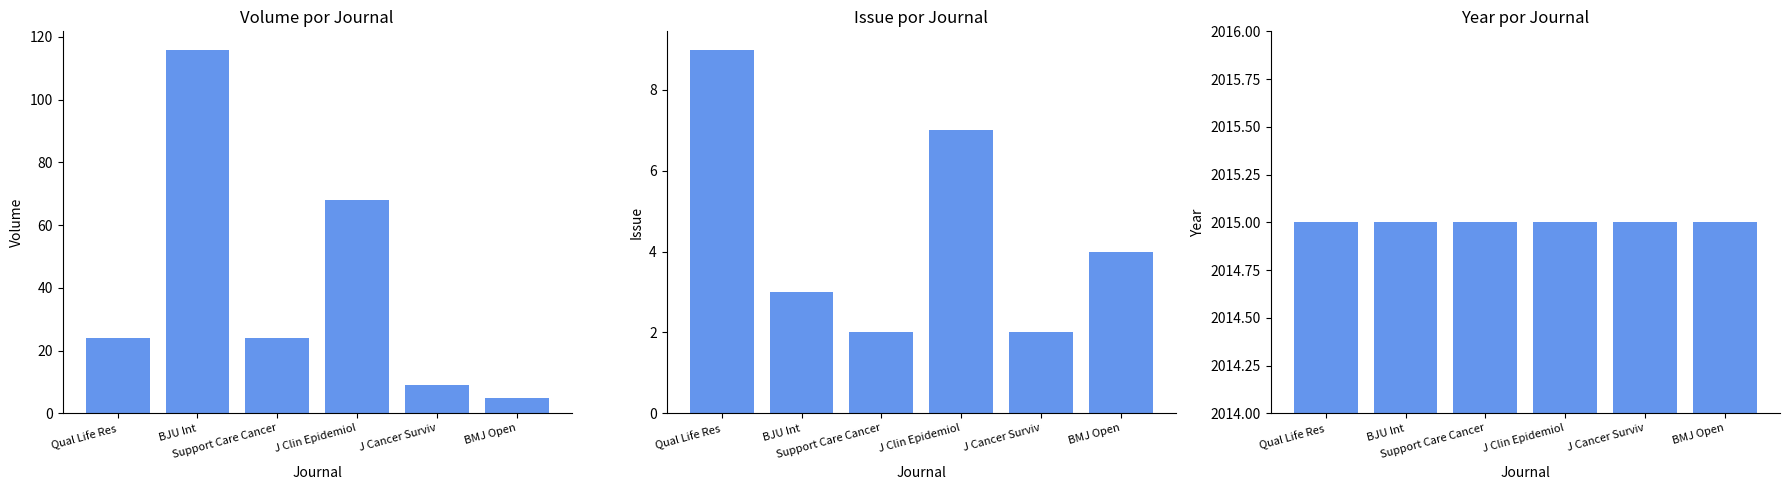

Which series changed the most between BJU Int and Support Care Cancer?

Volume